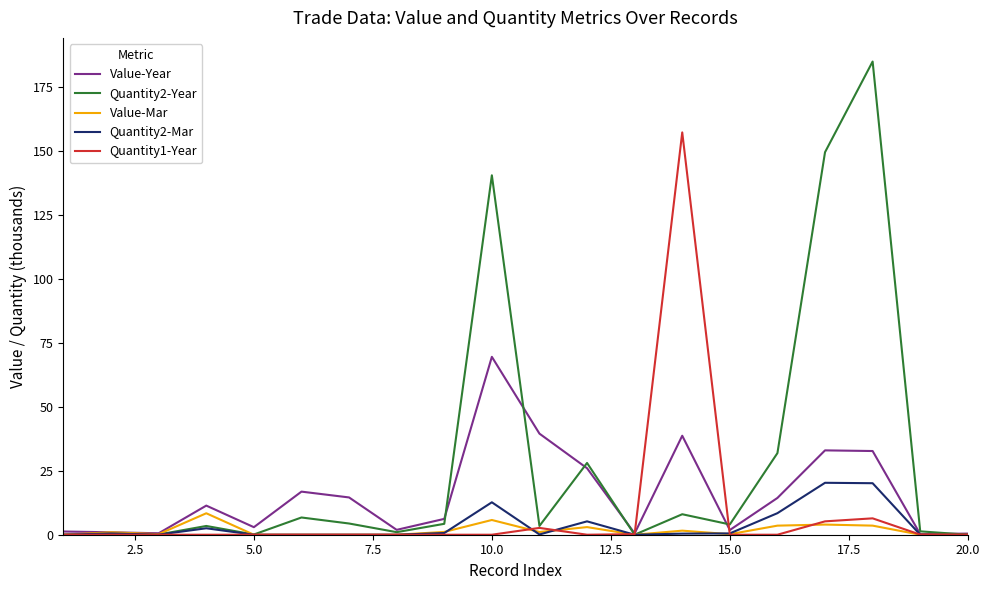

Which series has the widest spread of values?

Quantity2-Year